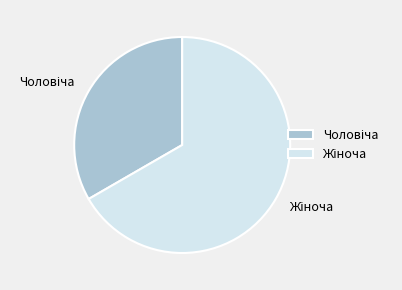

Is there a majority slice in this chart?

Yes